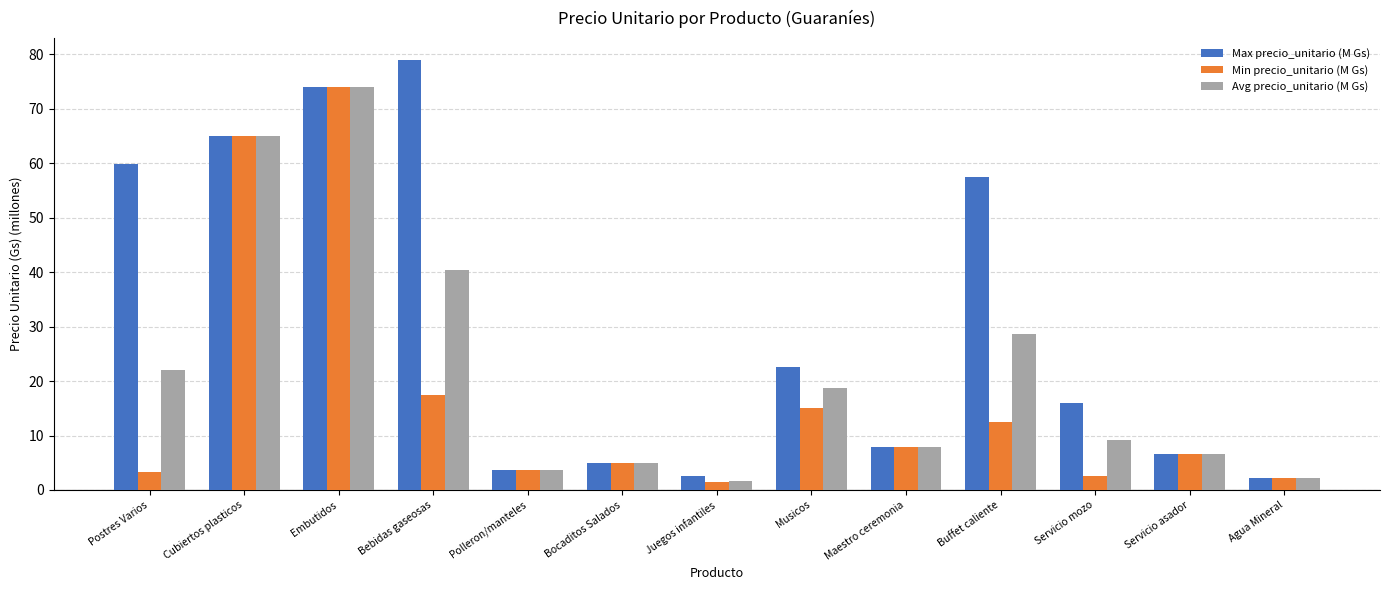

At how many categories does at least one series exceed 59?

4